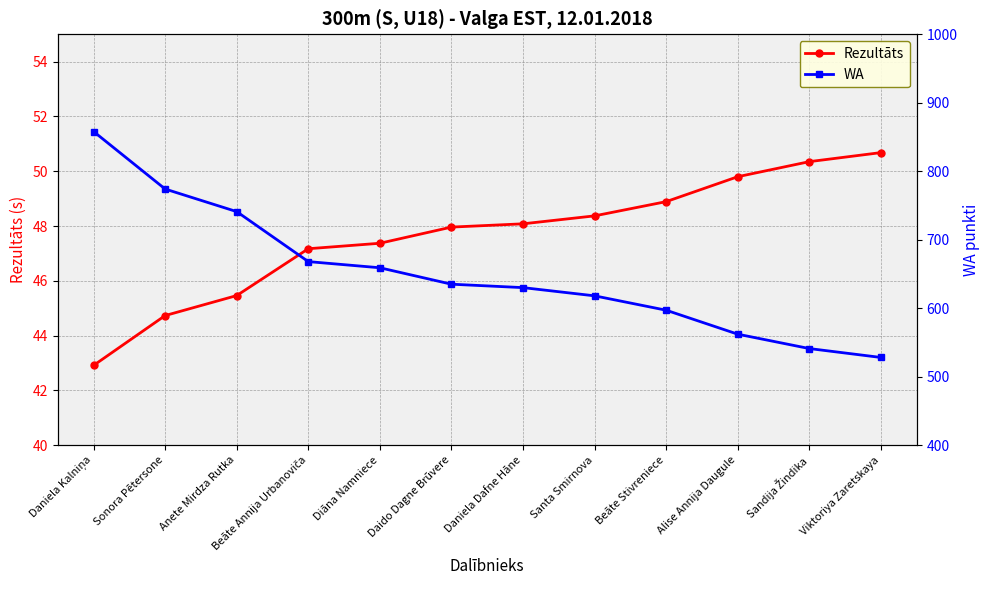

What is the value of the Rezultāts point at the 1st from the left?

42.9